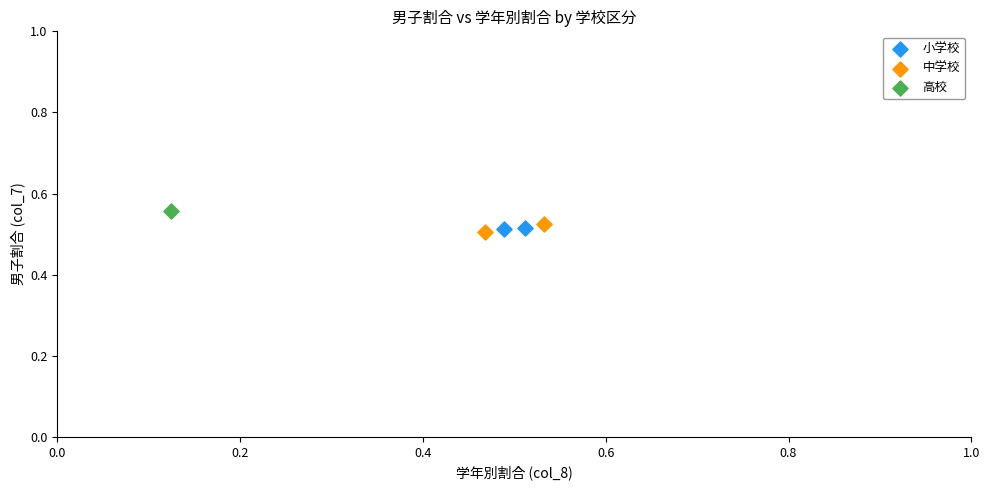

What are all the series names shown in the legend?

小学校, 中学校, 高校